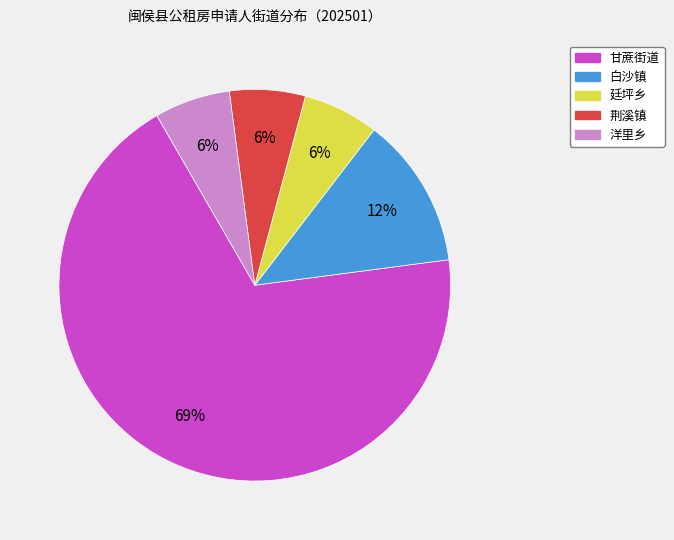

To the nearest percent, what is the average slice percentage?

20%